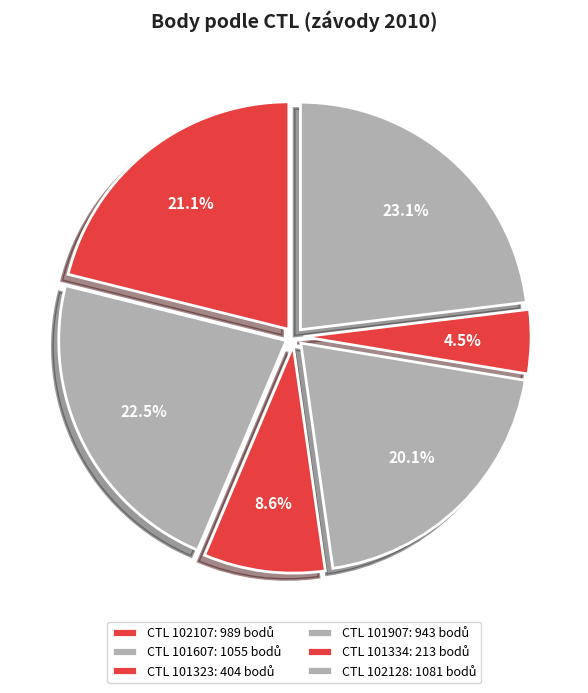

Count the number of slices in the pie.

6